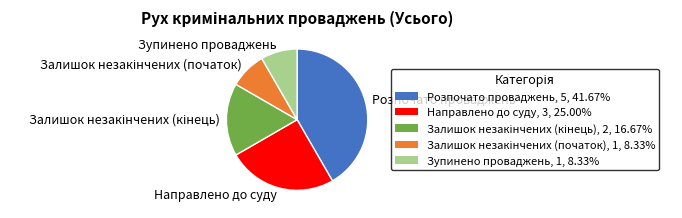

What is the largest slice in the pie chart?

Розпочато проваджень